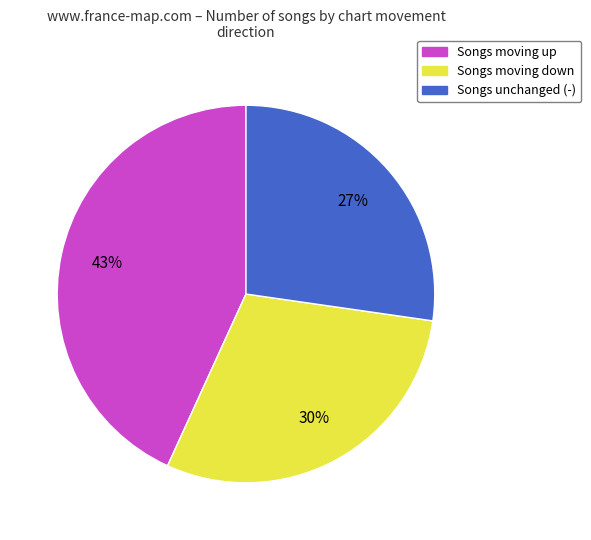

Is it true that Songs unchanged (-) is 27% of the pie?

True